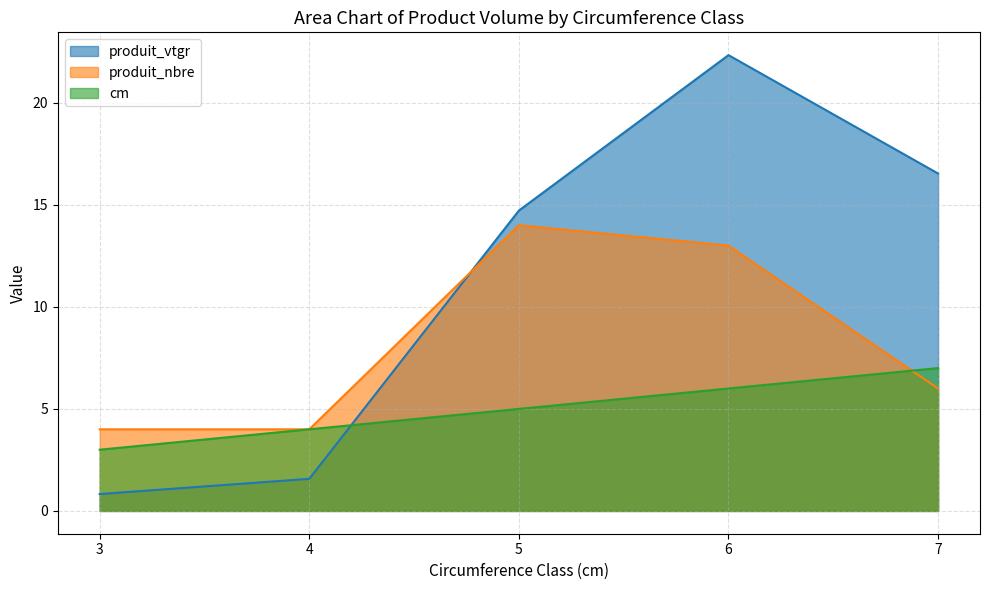

Which series has the largest range (max minus min)?

produit_vtgr